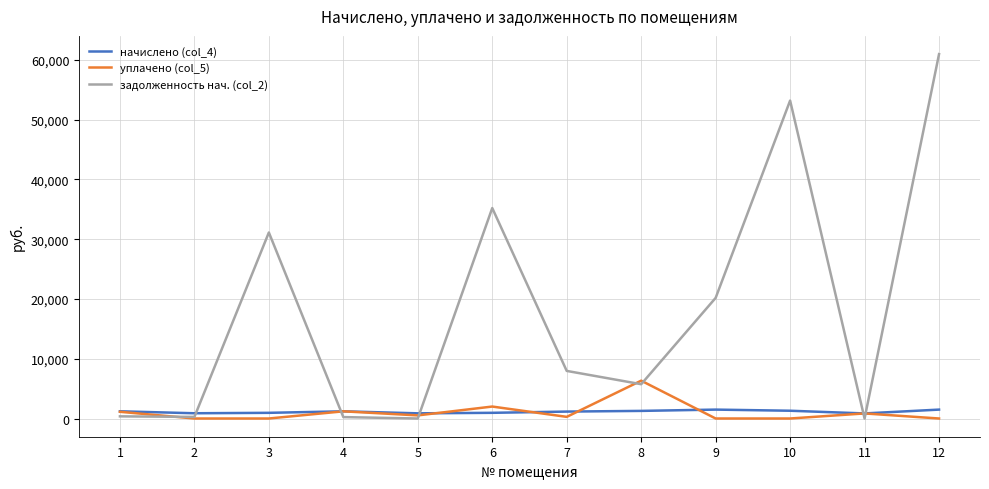

Rank the series by their maximum value, from highest to lowest.

задолженность нач. (col_2), уплачено (col_5), начислено (col_4)